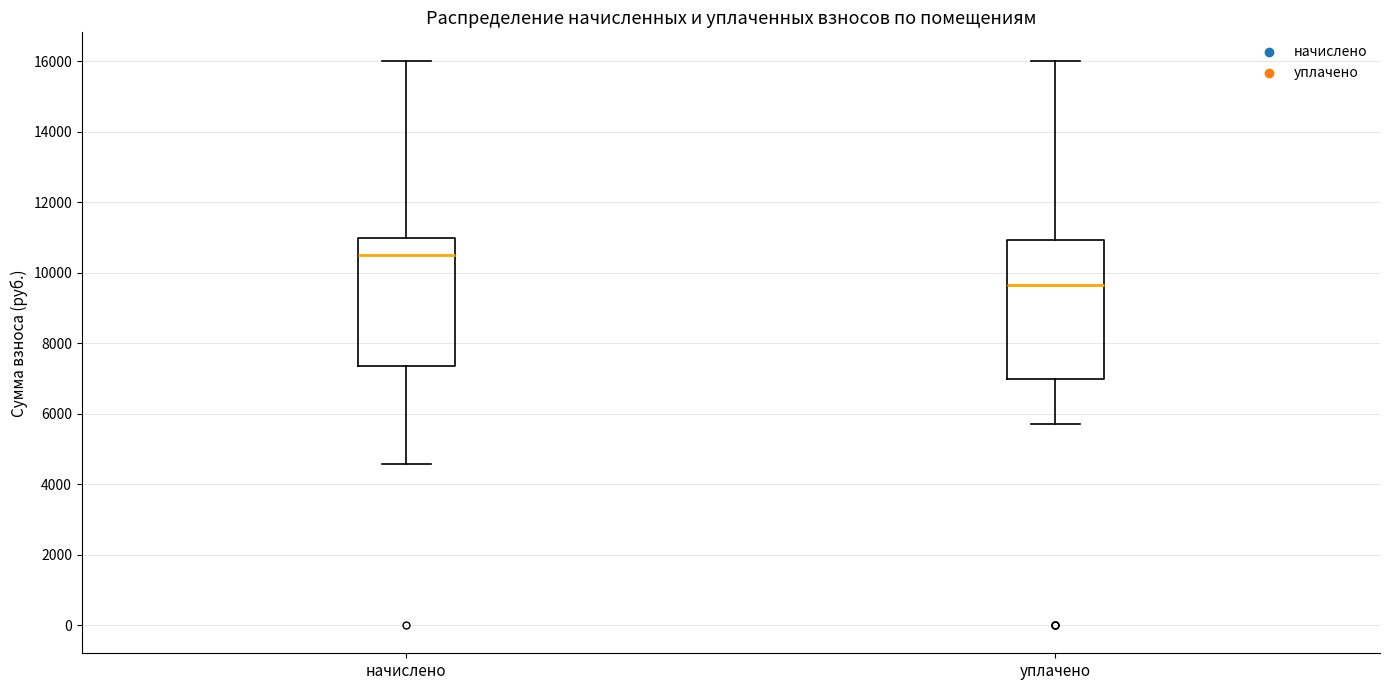

Which box is the tallest, from its lower edge to its upper edge?

уплачено